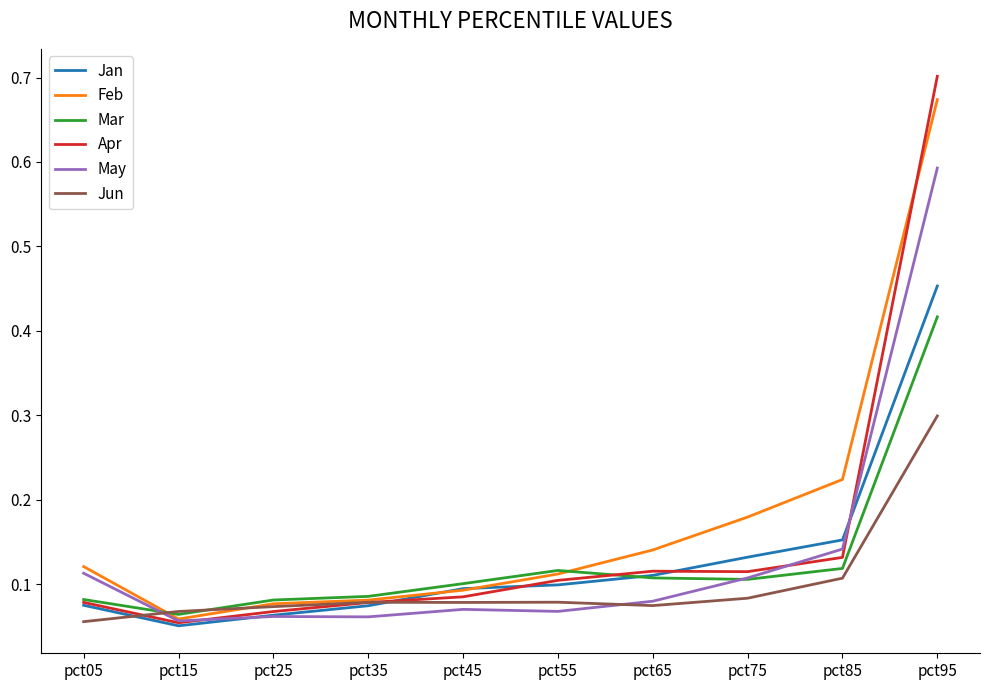

At which category does Apr reach its first local valley?

pct15